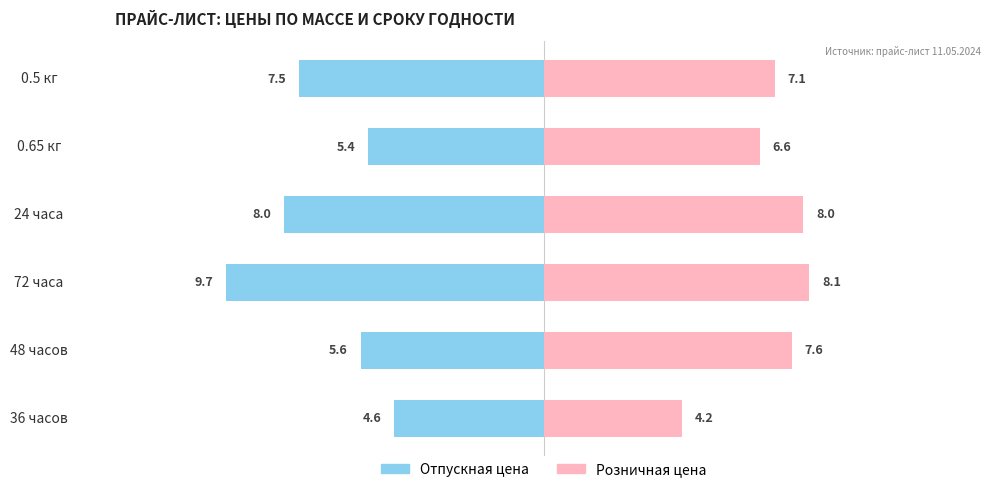

Reading left to right, transcribe all the data shown in this chart.

Отпускная цена: -4.6	-5.6	-9.7	-8.0	-5.4	-7.5
Розничная цена: 4.2	7.6	8.1	8.0	6.6	7.1